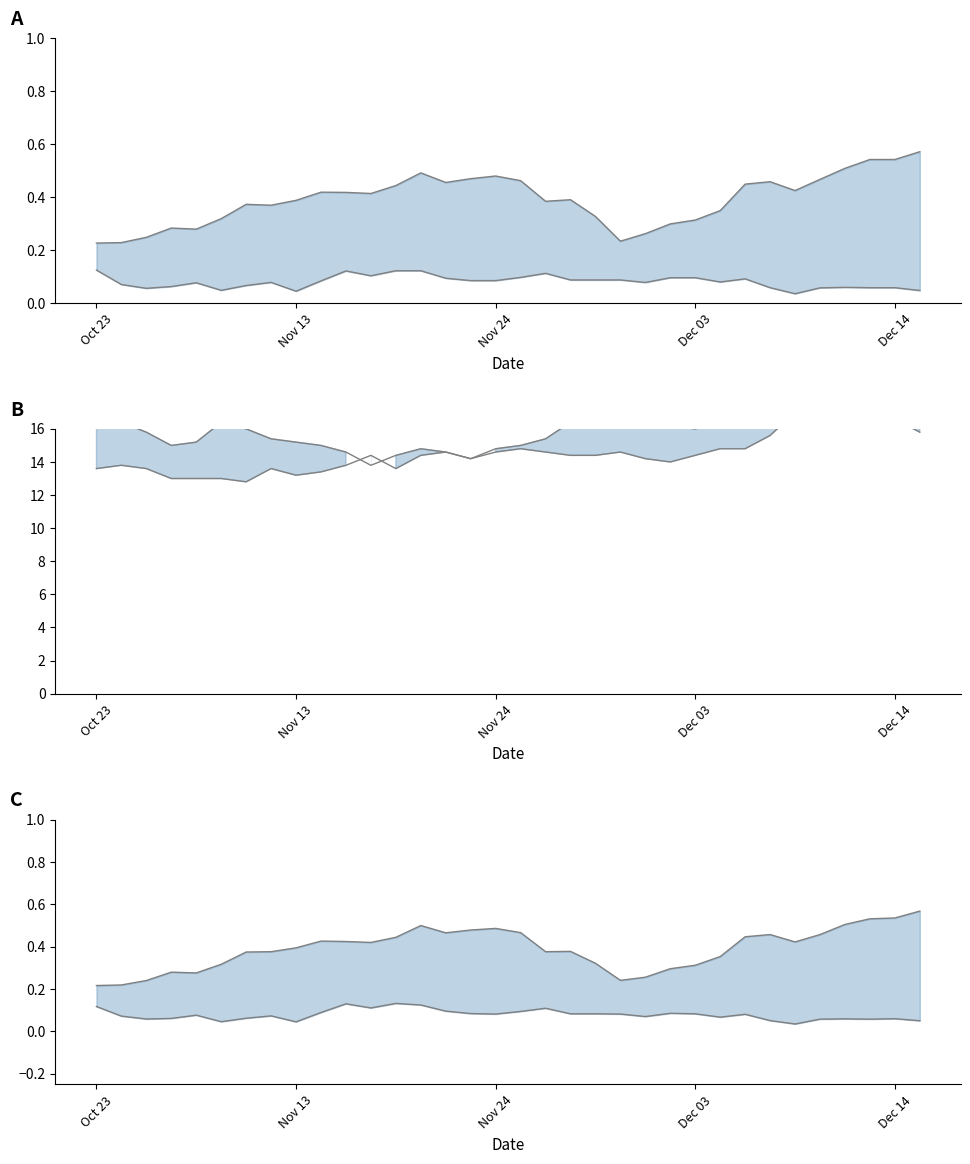

What position from the right is Nov 24?

18